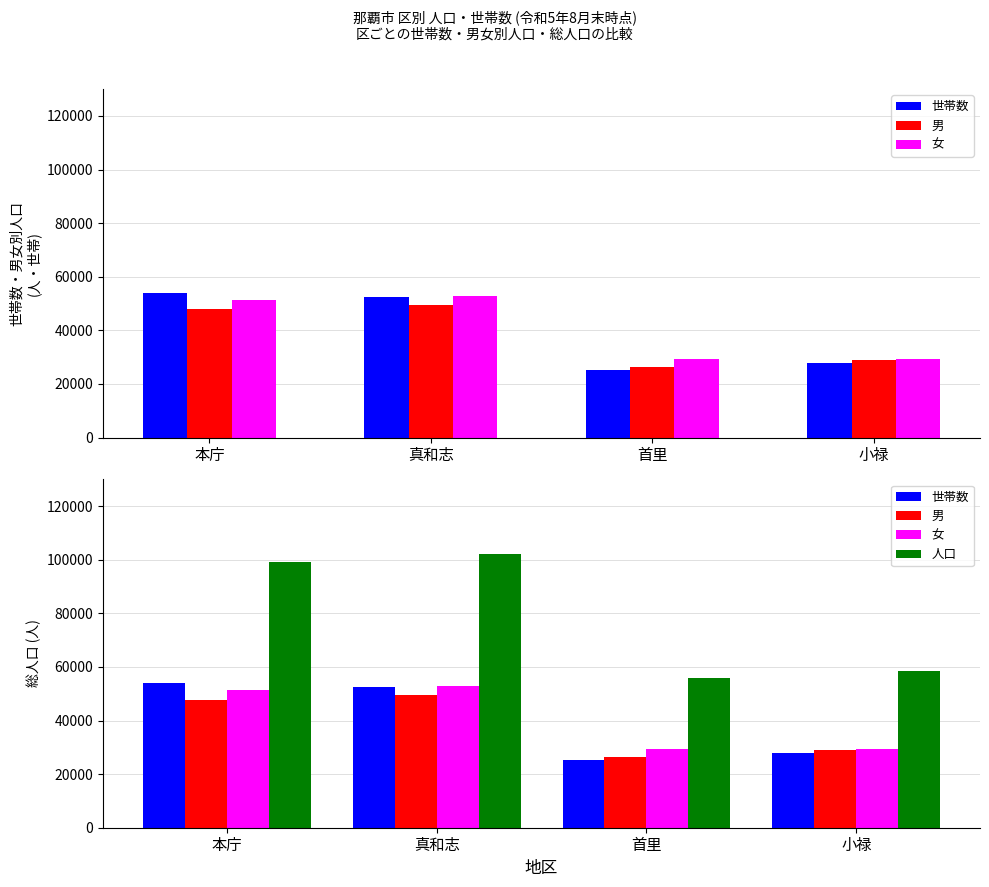

Reading left to right, transcribe all the data shown in this chart.

世帯数: 53825	52523	25156	27723
男: 47785	49378	26487	29108
女: 51315	52892	29291	29315
人口: 99100	102270	55778	58423